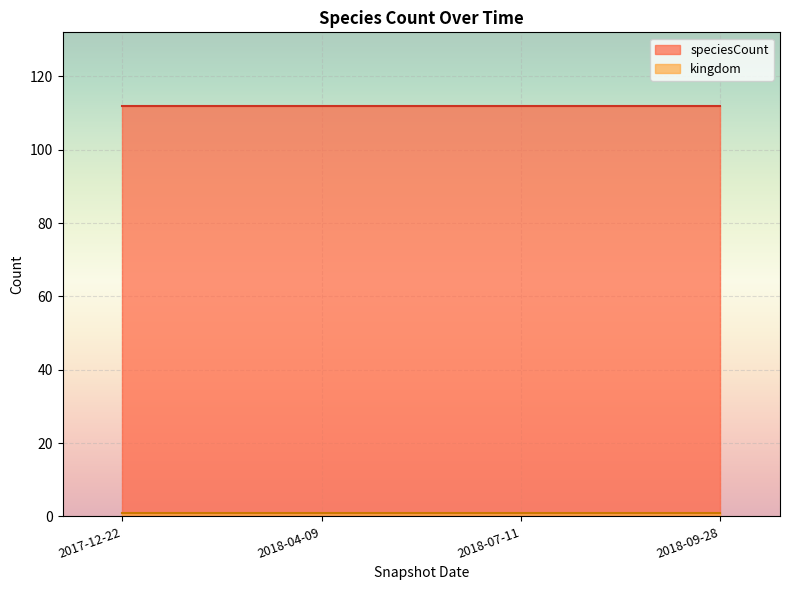

Reading right to left, what are all the values shown in this chart?

kingdom: 2018-09-28=1	2018-07-11=1	2018-04-09=1	2017-12-22=1
speciesCount: 2018-09-28=112	2018-07-11=112	2018-04-09=112	2017-12-22=112